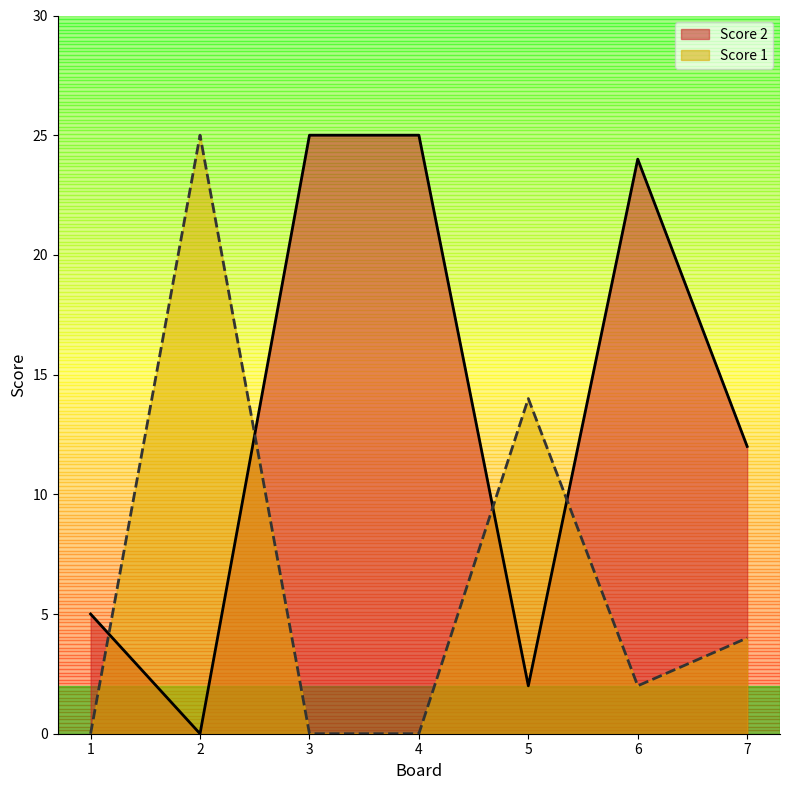

Reading left to right, list all the values displayed in this chart.

Score 2: 1=5	2=0	3=25	4=25	5=2	6=24	7=12
Score 1: 1=0	2=25	3=0	4=0	5=14	6=2	7=4